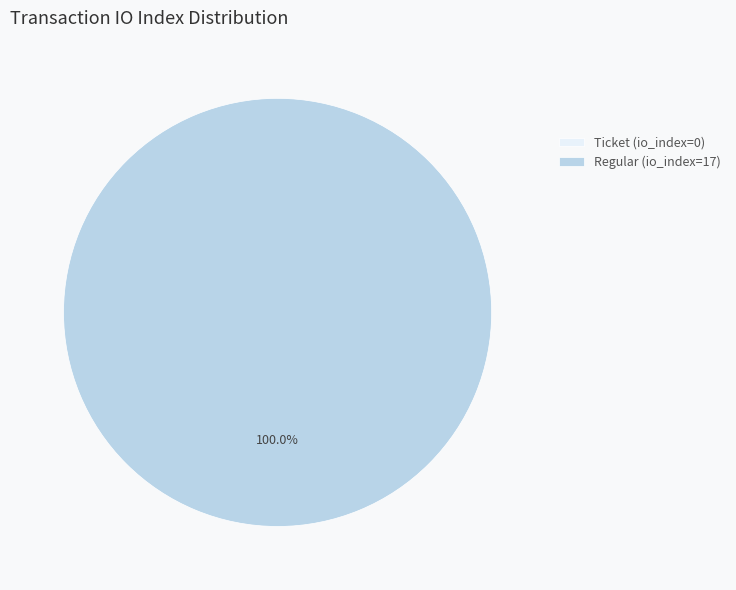

To the nearest percent, what is the difference between the Regular (io_index=17) and Ticket (io_index=0) slice percentages?

100%